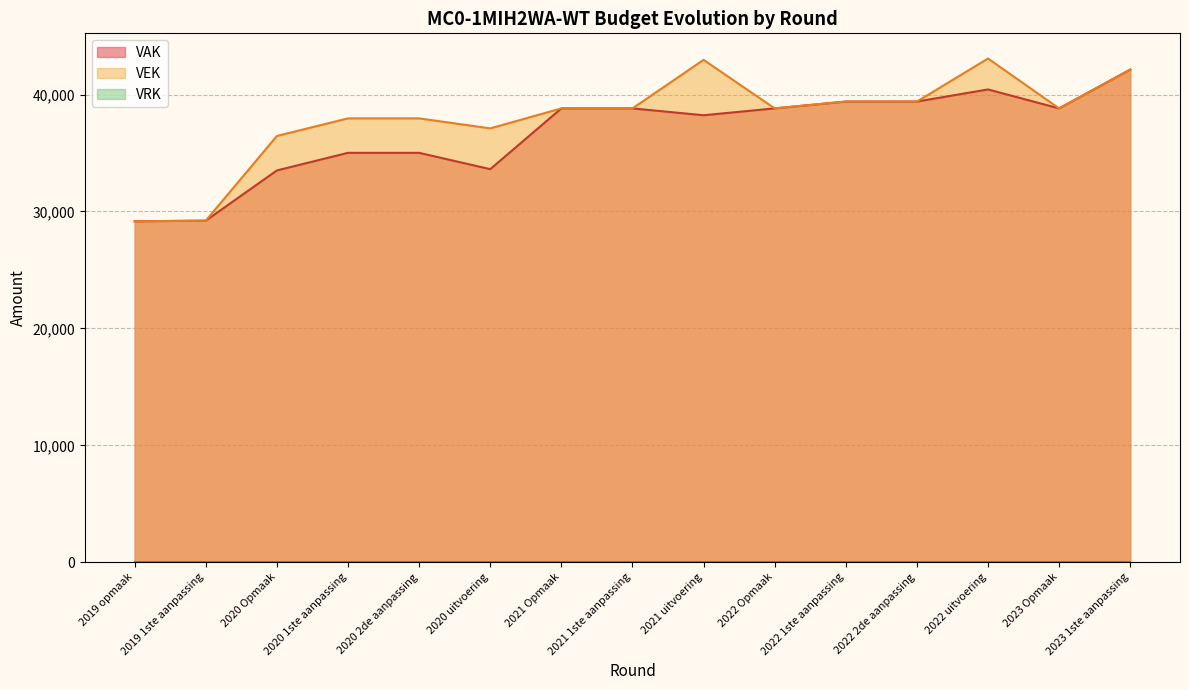

What is the minimum value for VEK?

29160